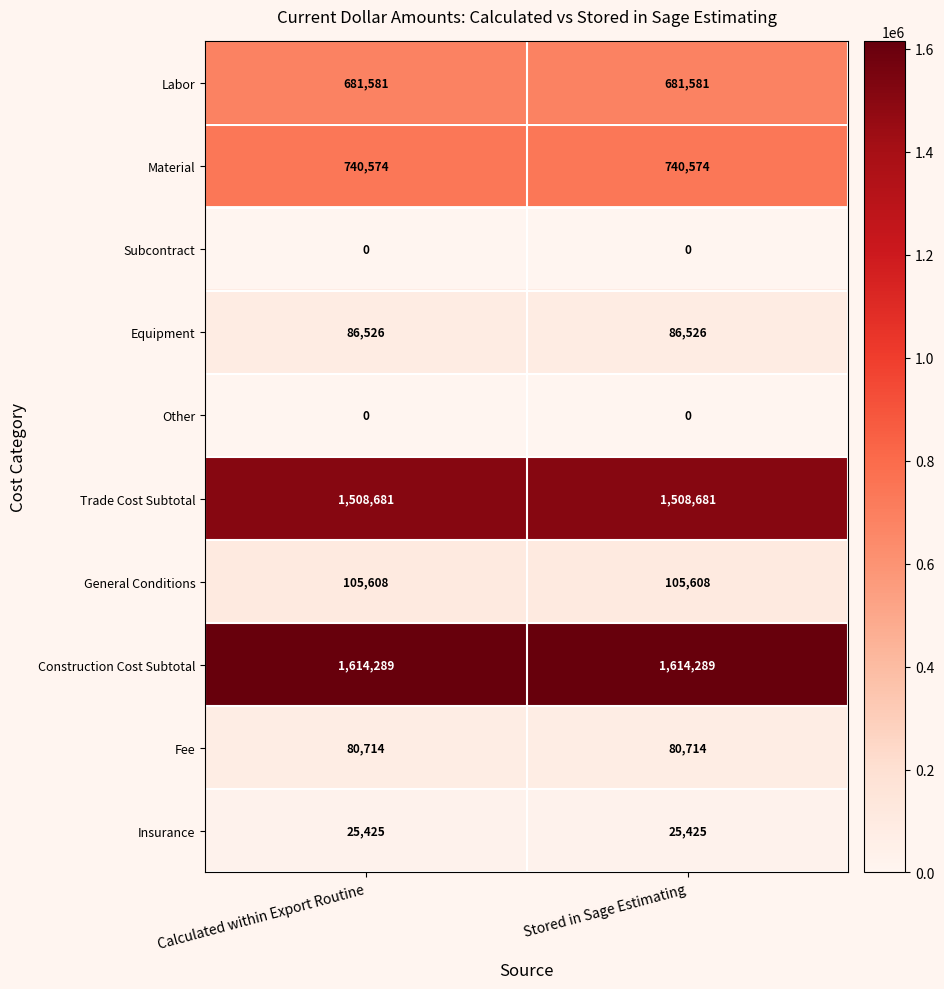

What is the difference between the highest and lowest values at Calculated within Export Routine?

1614289